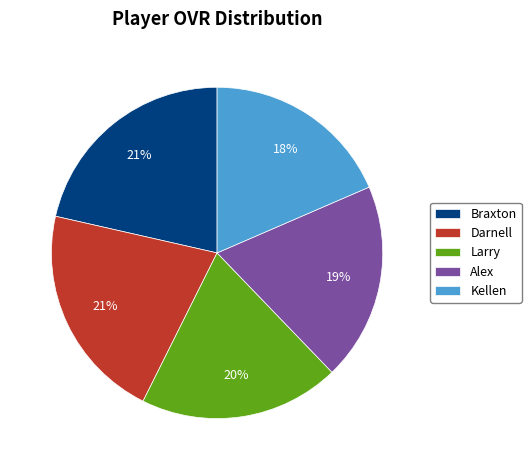

To the nearest percent, what is the difference between the Kellen and Darnell slice percentages?

3%